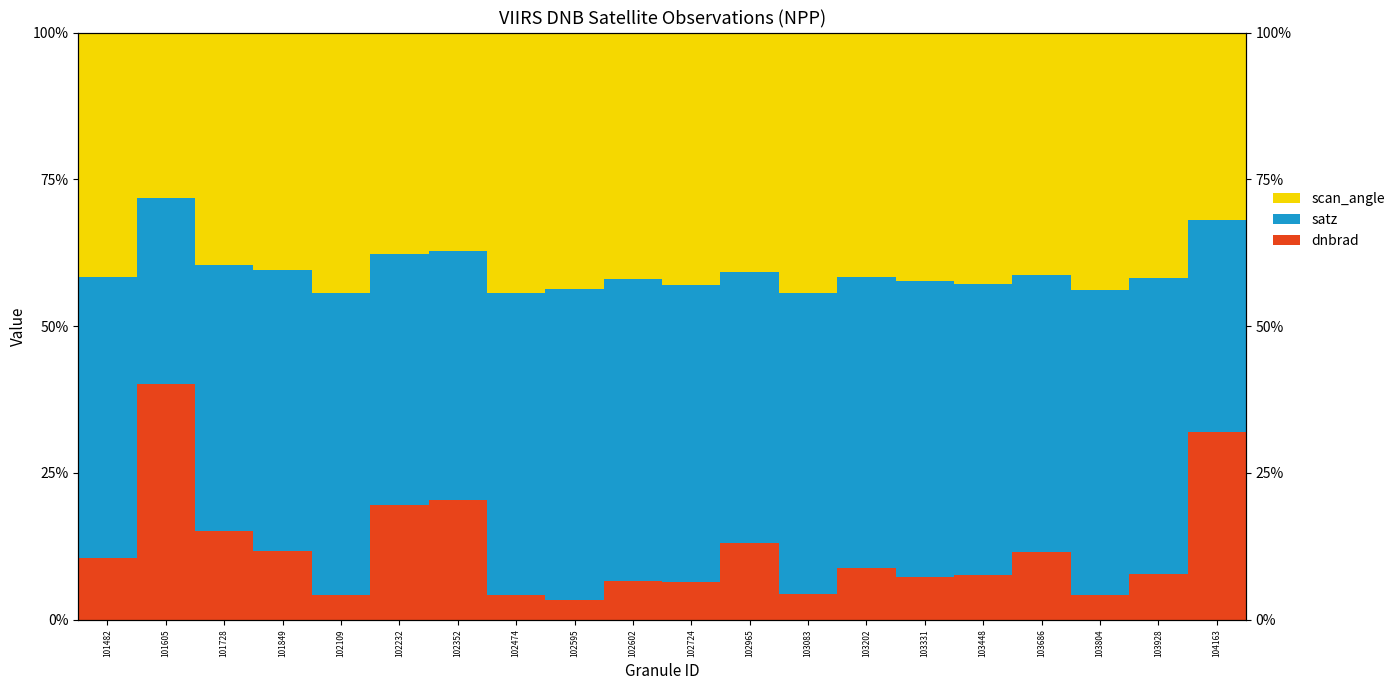

Is the value of satz at 102724 greater than the value of dnbrad at 103331?

Yes